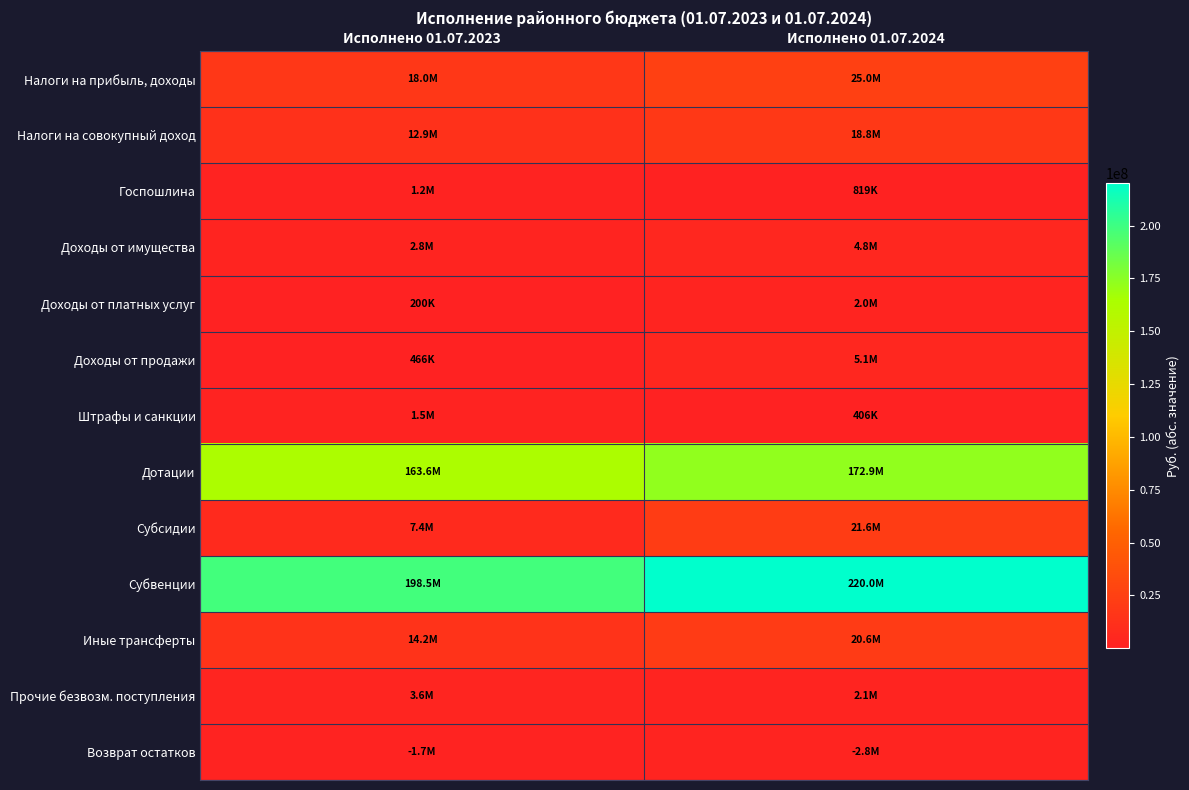

Reading left to right, transcribe all the data shown in this chart.

Налоги на прибыль, доходы: Исполнено 01.07.2023=17986209.0	Исполнено 01.07.2024=24962087.7
Налоги на совокупный доход: Исполнено 01.07.2023=12927840.4	Исполнено 01.07.2024=18846672.2
Госпошлина: Исполнено 01.07.2023=1176012.1	Исполнено 01.07.2024=818919.8
Доходы от имущества: Исполнено 01.07.2023=2754098.2	Исполнено 01.07.2024=4770939.9
Доходы от платных услуг: Исполнено 01.07.2023=200103.9	Исполнено 01.07.2024=1955457.9
Доходы от продажи: Исполнено 01.07.2023=466099.0	Исполнено 01.07.2024=5089601.9
Штрафы и санкции: Исполнено 01.07.2023=1540425.8	Исполнено 01.07.2024=406422.2
Дотации: Исполнено 01.07.2023=163643400.0	Исполнено 01.07.2024=172942500.0
Субсидии: Исполнено 01.07.2023=7435512.3	Исполнено 01.07.2024=21630758.7
Субвенции: Исполнено 01.07.2023=198479476.7	Исполнено 01.07.2024=219983034.6
Иные трансферты: Исполнено 01.07.2023=14152049.0	Исполнено 01.07.2024=20566090.3
Прочие безвозм. поступления: Исполнено 01.07.2023=3608860.9	Исполнено 01.07.2024=2093905.9
Возврат остатков: Исполнено 01.07.2023=1727867.6	Исполнено 01.07.2024=2759808.5